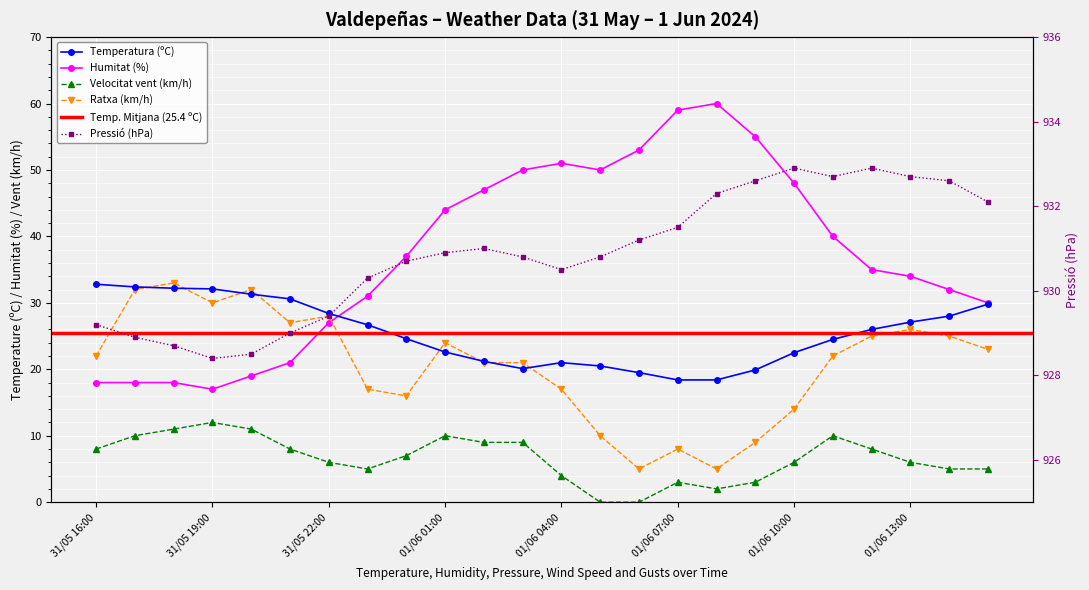

What is the average value of the Temperatura (ºC) series?

25.4